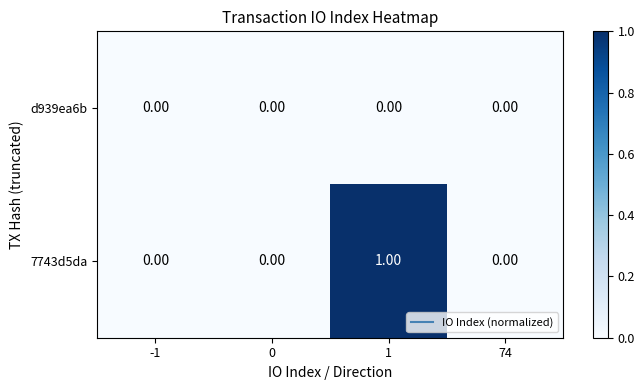

What is the greatest value displayed?

1